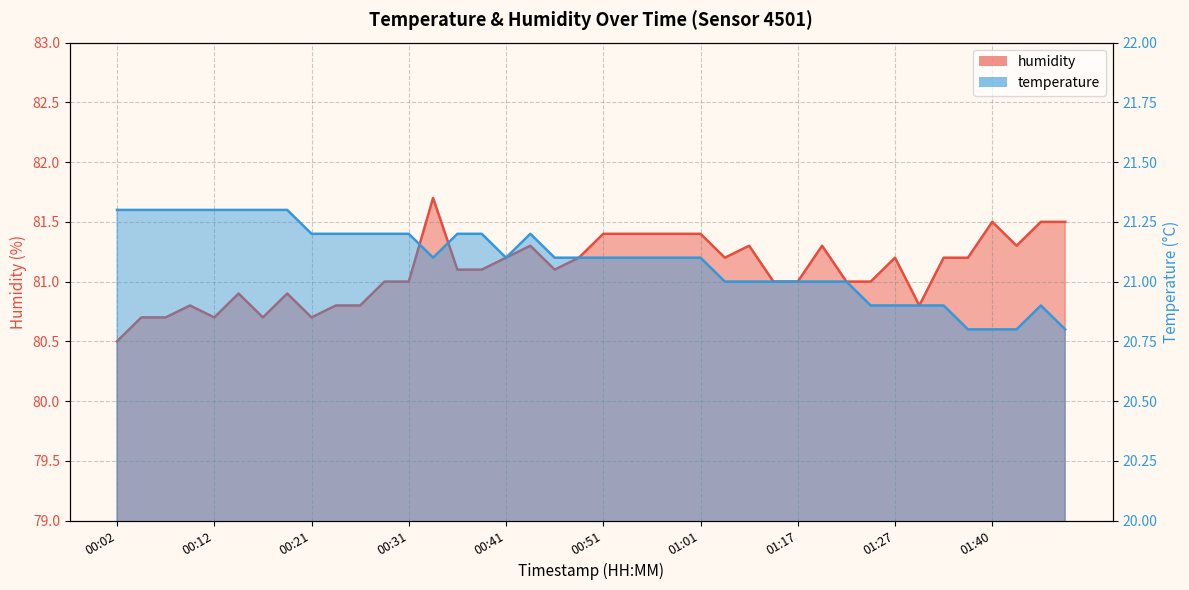

The value of temperature at 01:27 is 20.9. True or false?

True